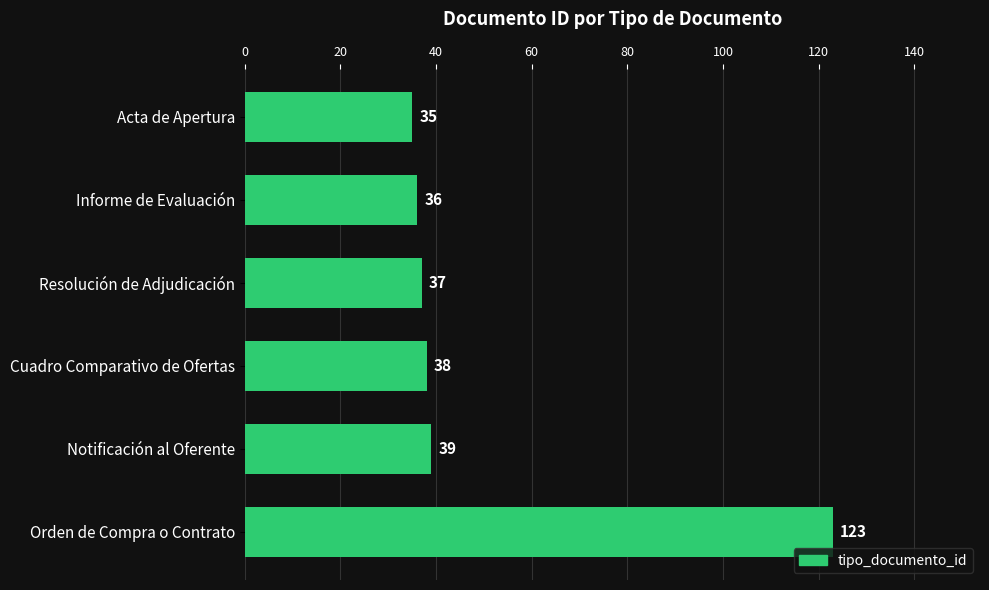

What is the difference between the maximum and minimum values?

88